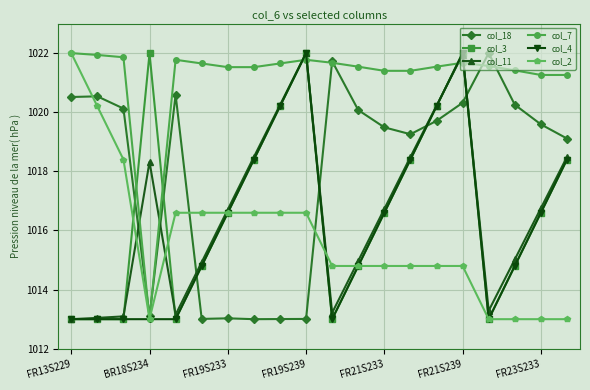

After their last crossing, which series has the higher values: col_11 or col_7?

col_7